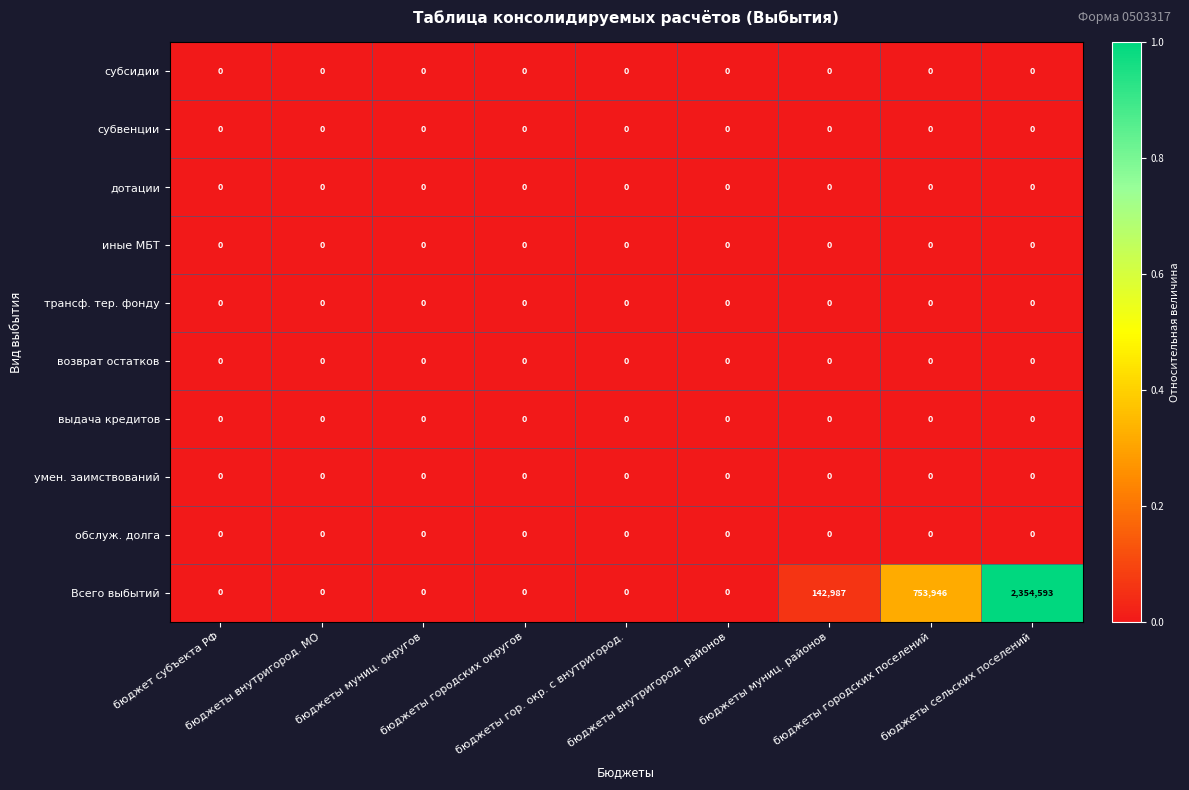

Which series has the widest spread of values?

Всего выбытий